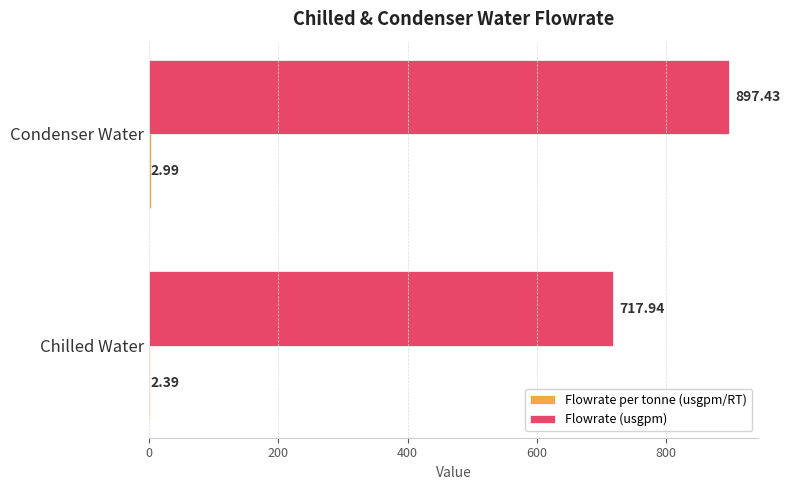

What is the sum of all Flowrate (usgpm) values?

1615.4